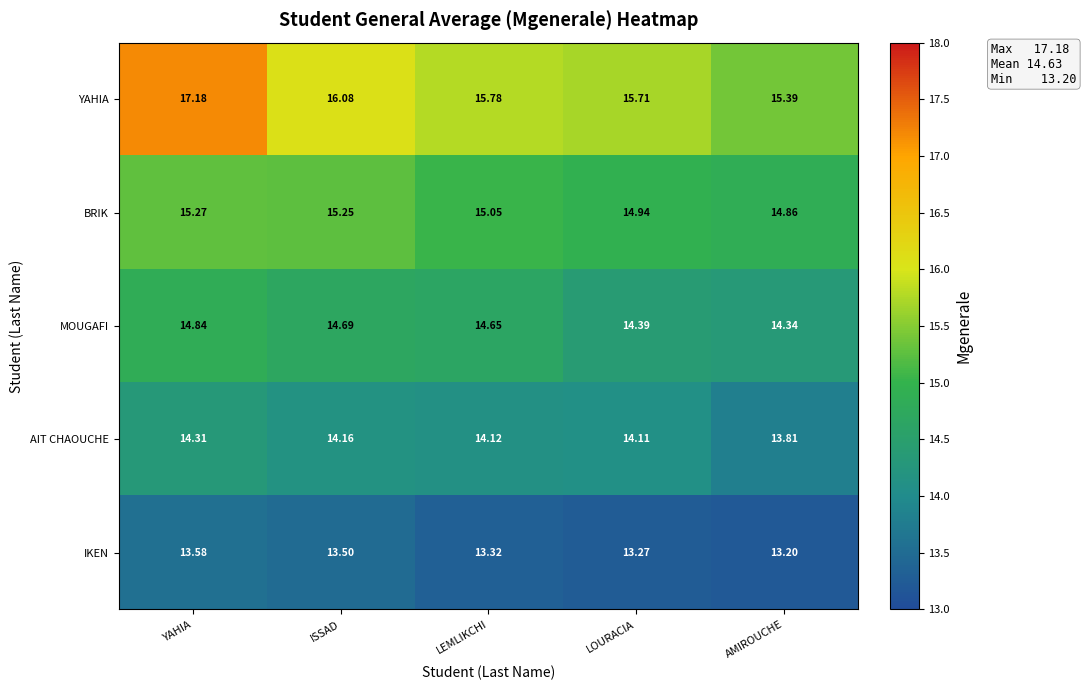

Which series has the largest total across all categories?

YAHIA